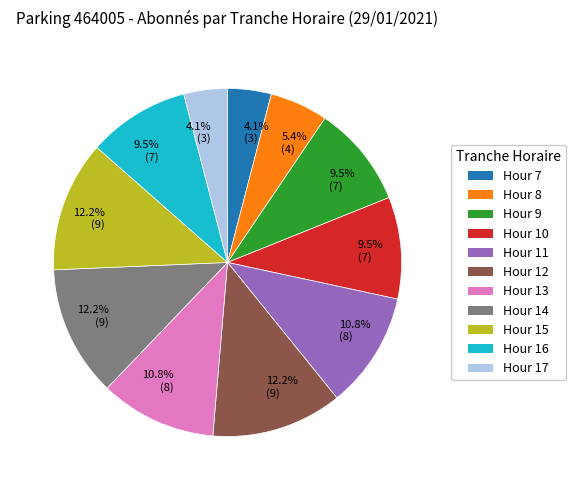

Does any single category account for the majority?

No